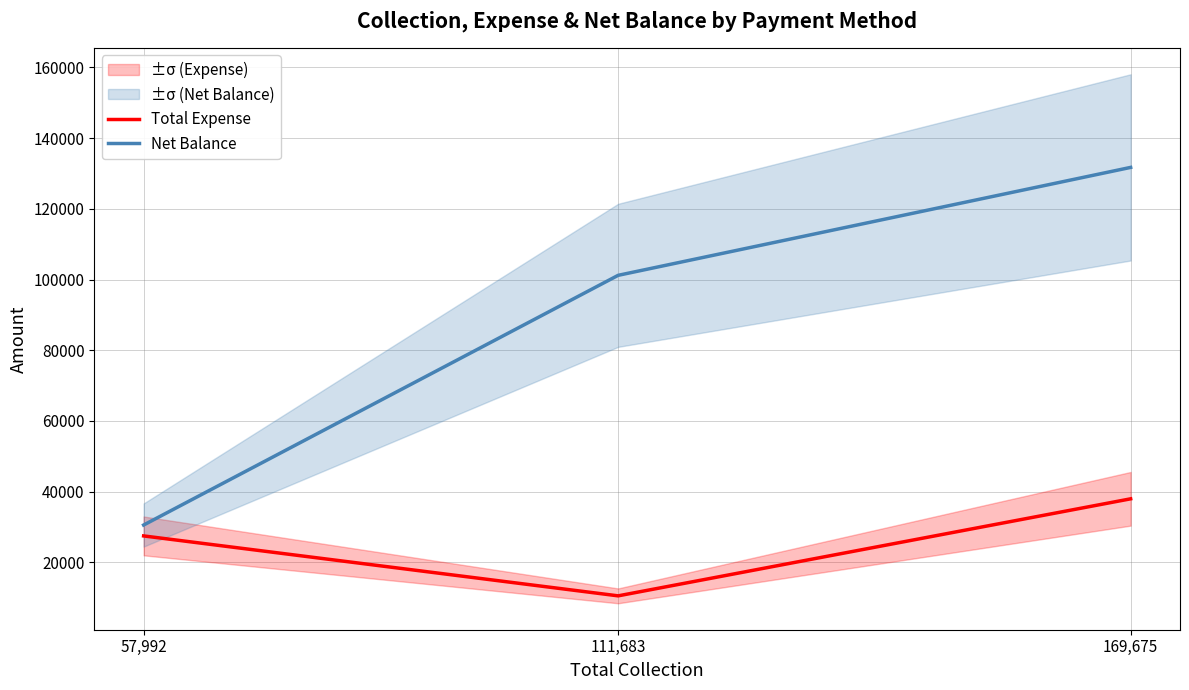

List the series in order of their peak value, lowest first.

Total Expense, Net Balance